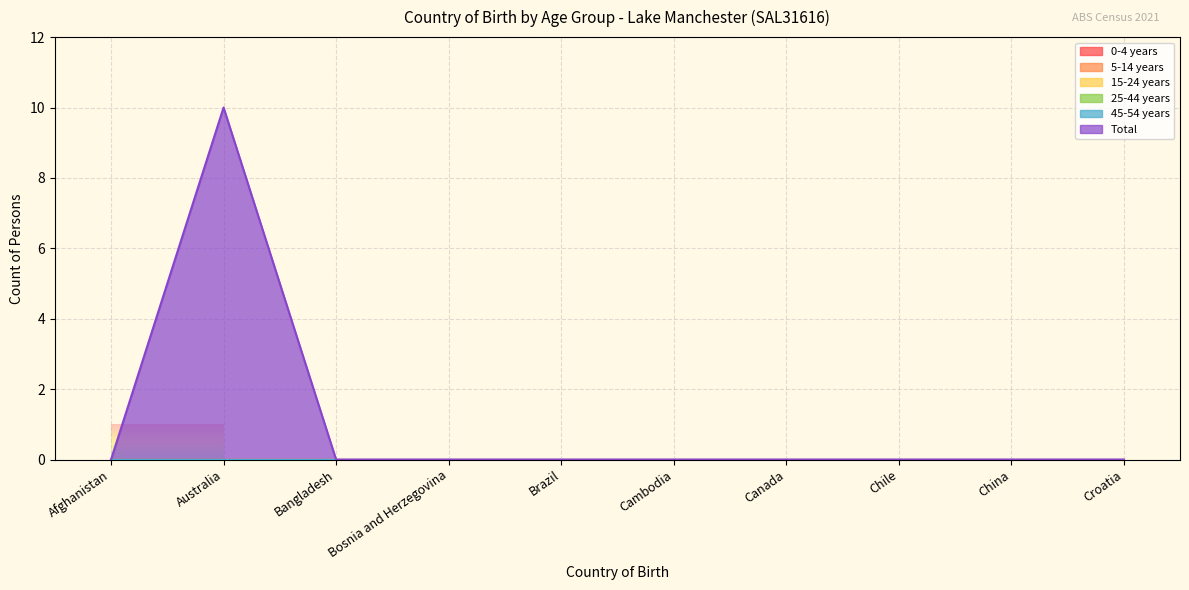

Reading left to right, list all the values displayed in this chart.

0-4 years: 0	0	0	0	0	0	0	0	0	0
5-14 years: 0	0	0	0	0	0	0	0	0	0
15-24 years: 0	0	0	0	0	0	0	0	0	0
25-44 years: 0	0	0	0	0	0	0	0	0	0
45-54 years: 0	0	0	0	0	0	0	0	0	0
Total: 0	10	0	0	0	0	0	0	0	0